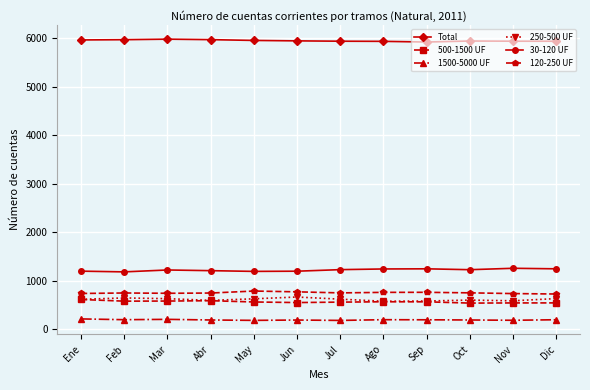

What is the difference between the highest and lowest values at Jun?

5751